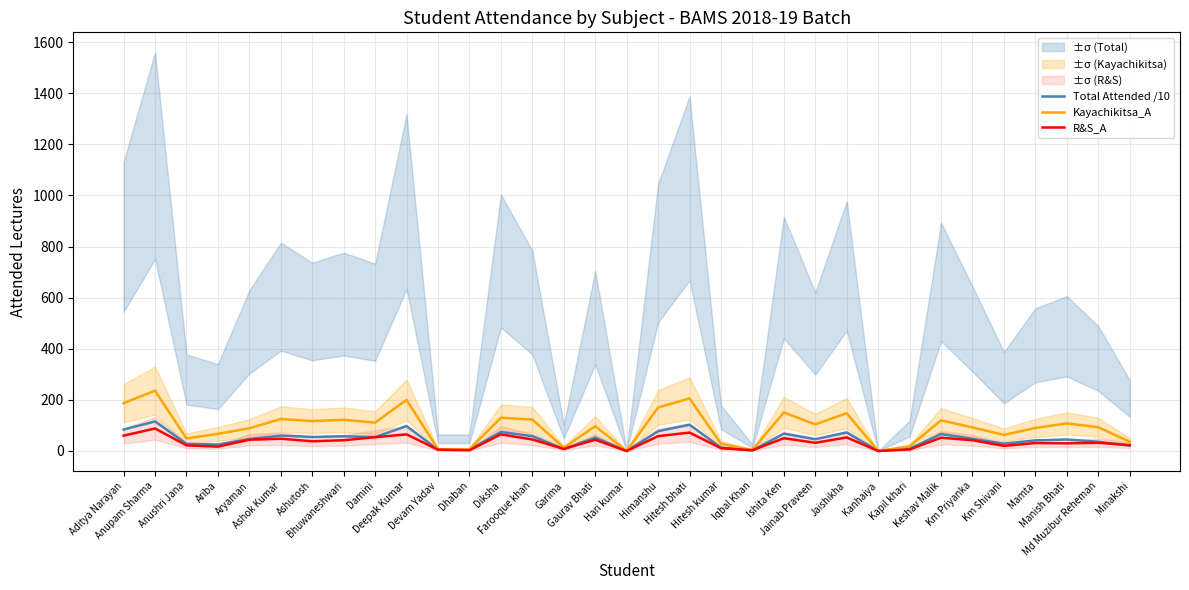

After their last crossing, which series has the higher values: Kayachikitsa_A or Total Attended /10?

Kayachikitsa_A